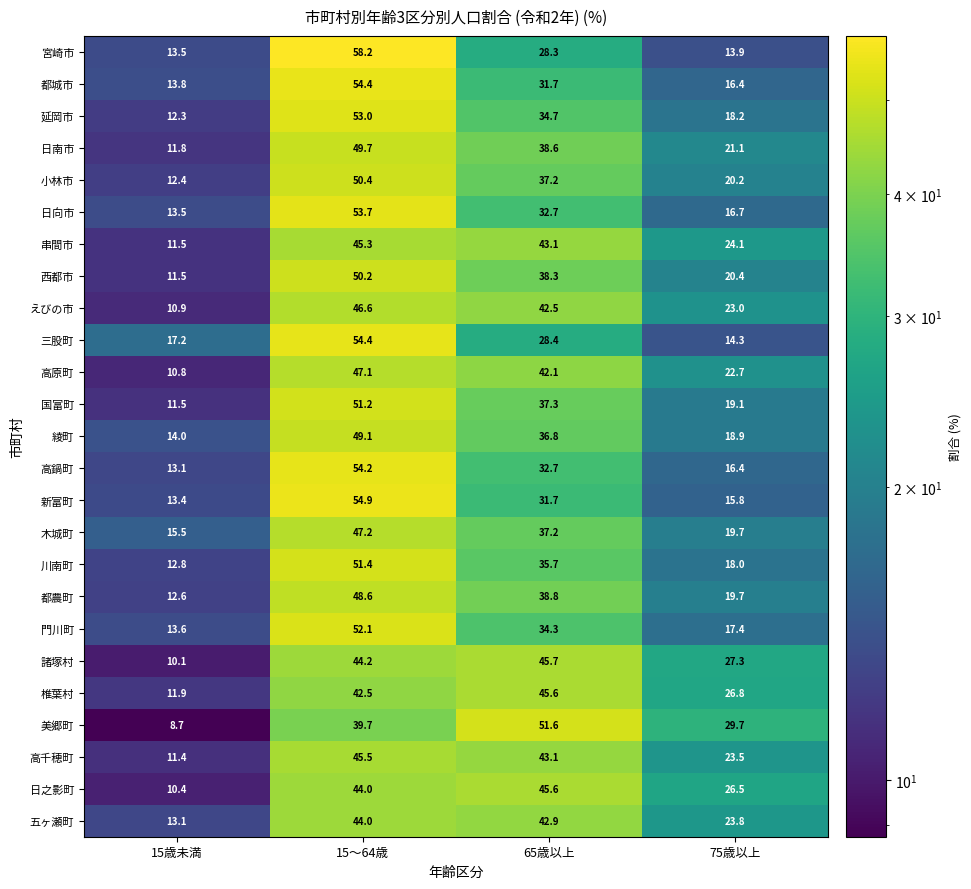

Which category has the lowest value in the 日向市 series?

15歳未満